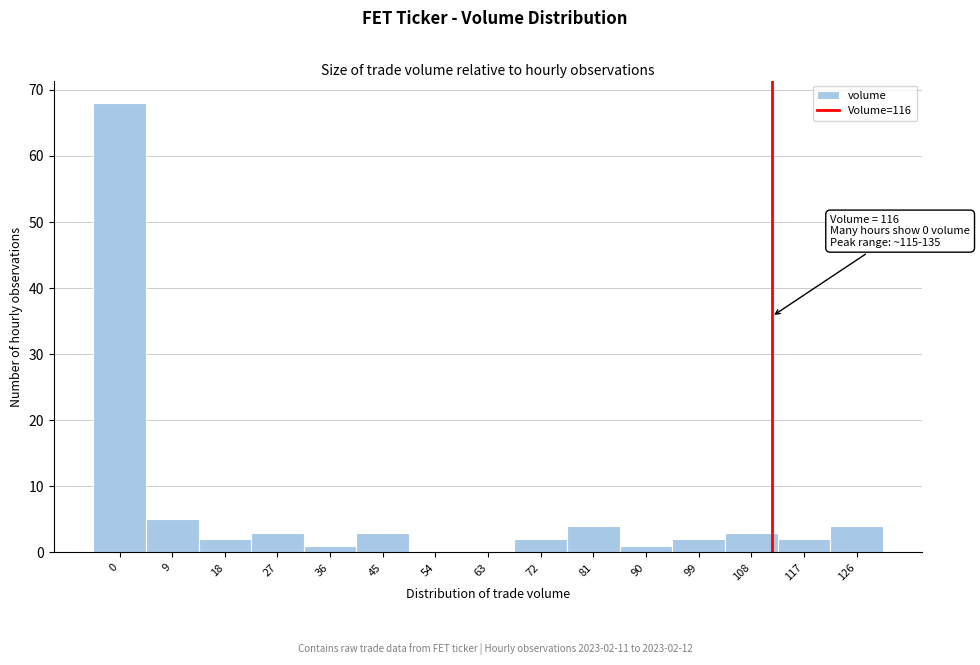

Reading left to right, transcribe all the data shown in this chart.

0=68	9=5	18=2	27=3	36=1	45=3	54=0	63=0	72=2	81=4	90=1	99=2	108=3	117=2	126=4